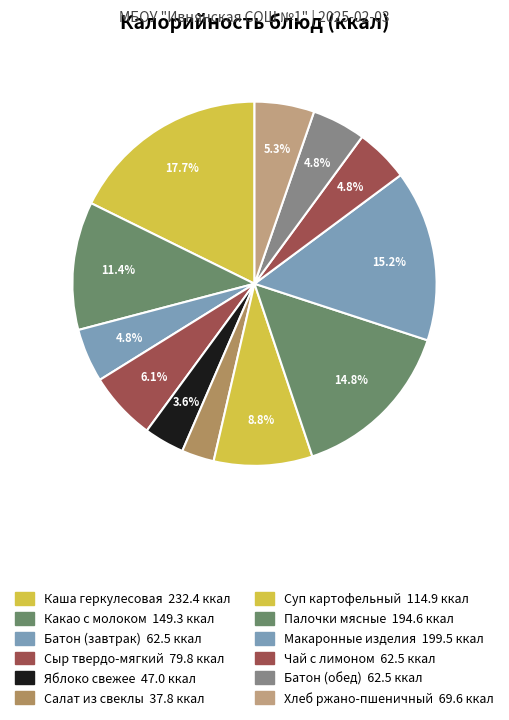

Rank the categories by value from lowest to highest.

Салат из свеклы, Яблоко свежее, Чай с лимоном, Батон (завтрак), Батон (обед), Хлеб ржано-пшеничный, Сыр твердо-мягкий, Суп картофельный, Какао с молоком, Палочки мясные, Макаронные изделия, Каша геркулесовая